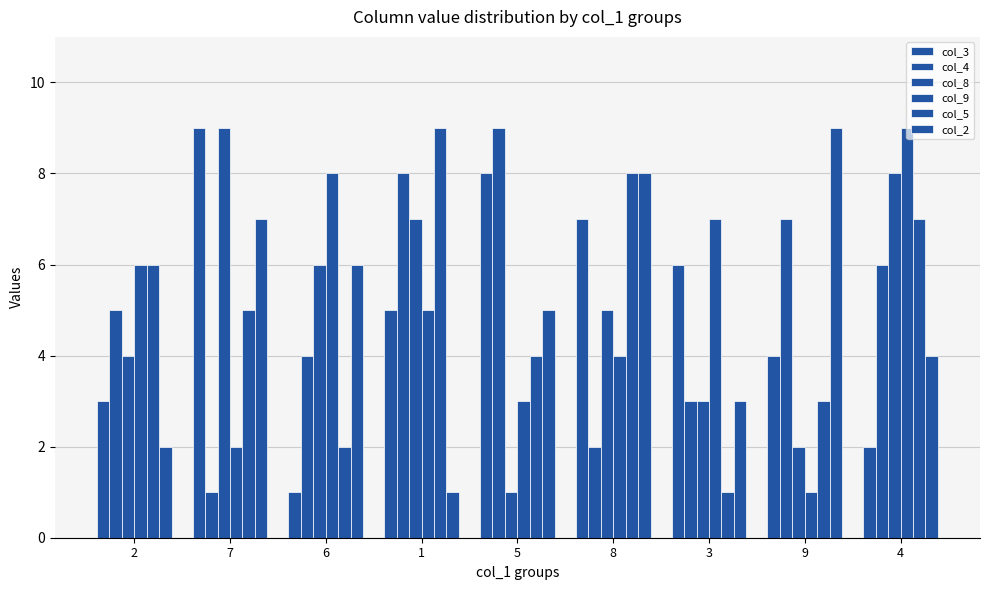

What position from the right is 5?

5